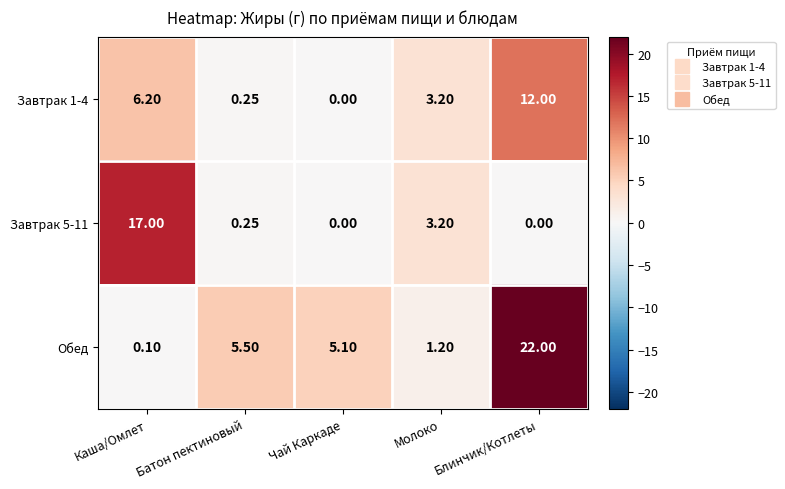

Rank the categories by Завтрак 1-4 value from lowest to highest.

Чай Каркаде, Батон пектиновый, Молоко, Каша/Омлет, Блинчик/Котлеты